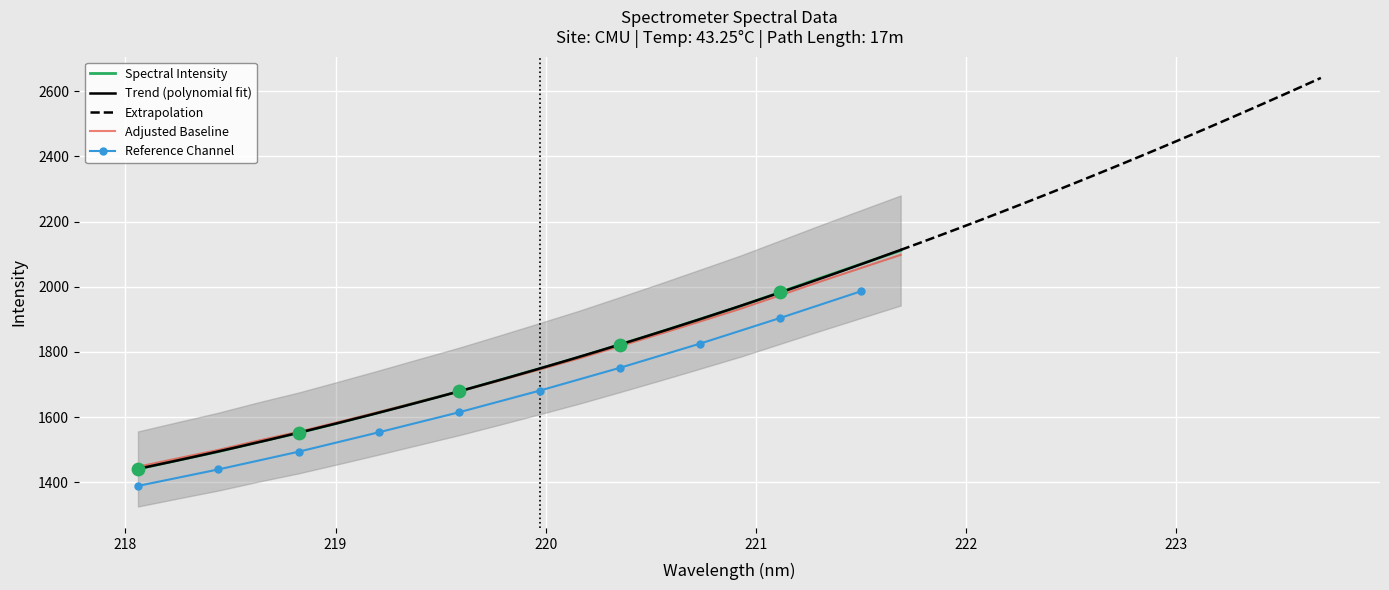

What is the lowest value of the Adjusted Baseline series?

1447.5